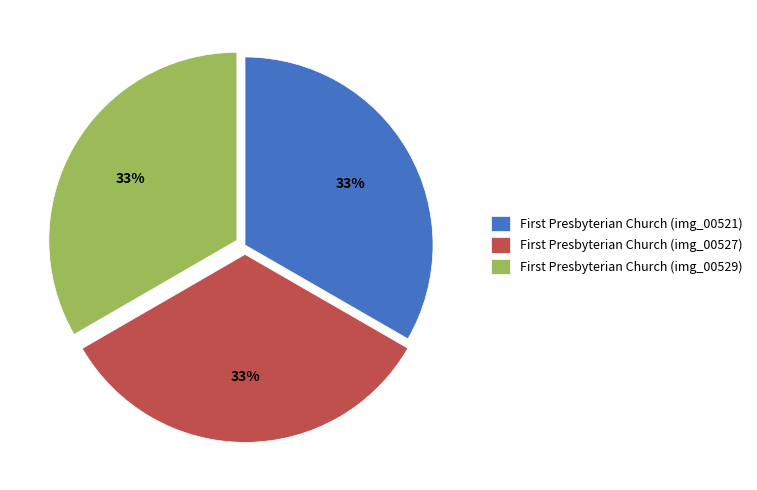

Does any single category account for the majority?

No